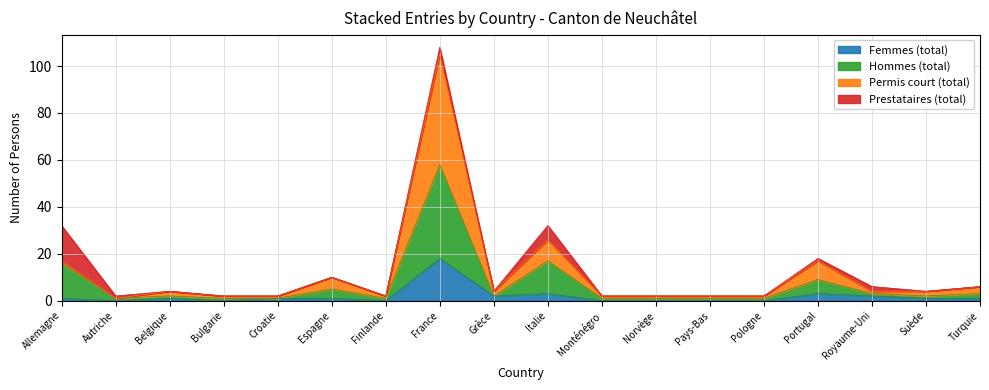

How many interior local peaks does the Permis court (total) series have?

5